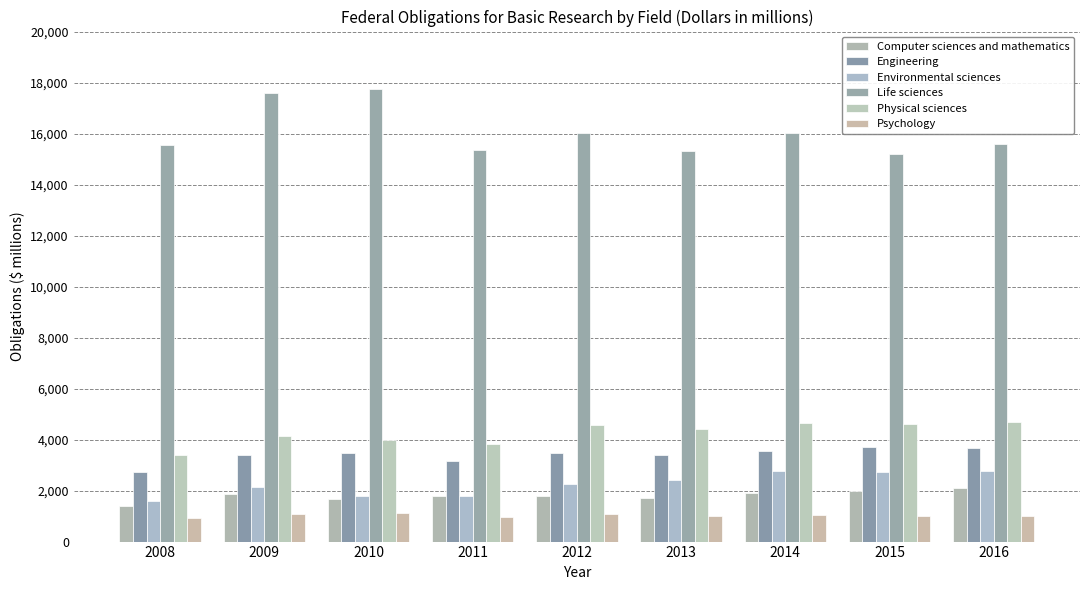

Read the Environmental sciences value at 2012.

2258.7